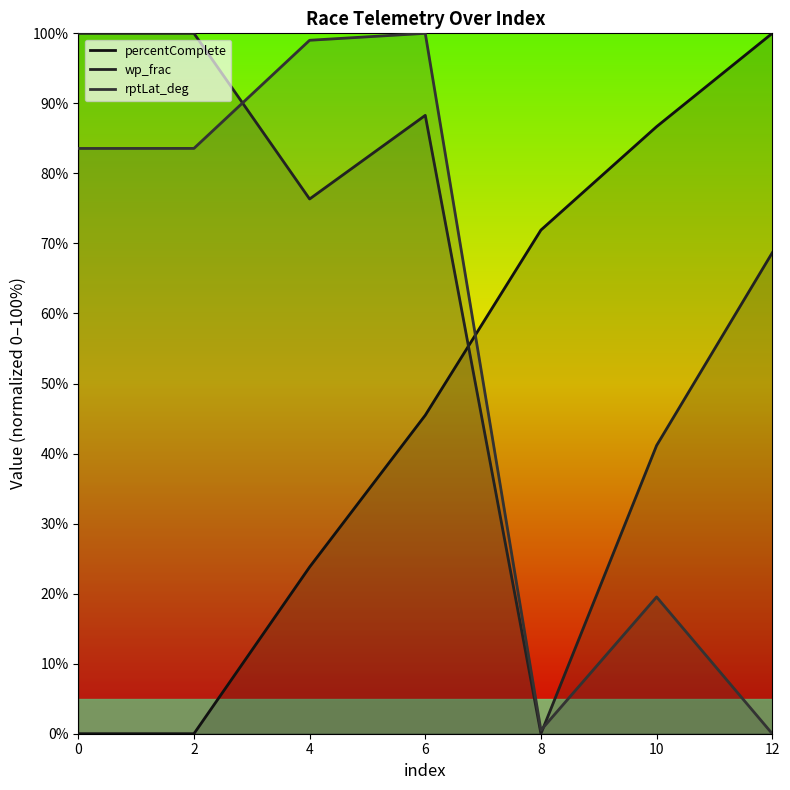

The wp_frac series shows 100.0 at 0. True or false?

True